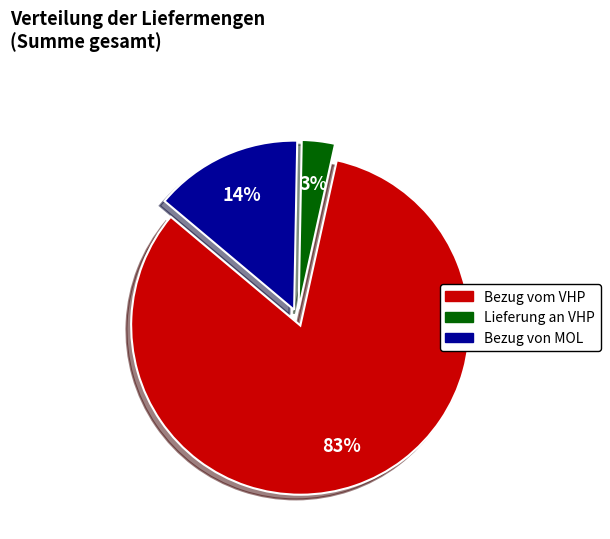

Count the number of slices in the pie.

3